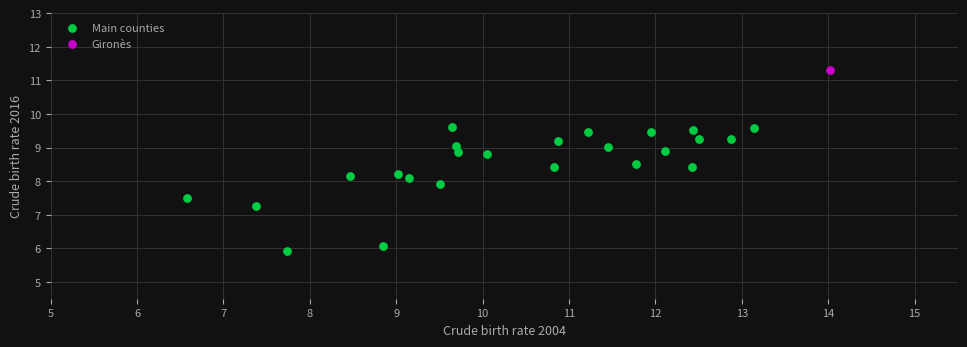

What are all the series names shown in the legend?

Main counties, Gironès